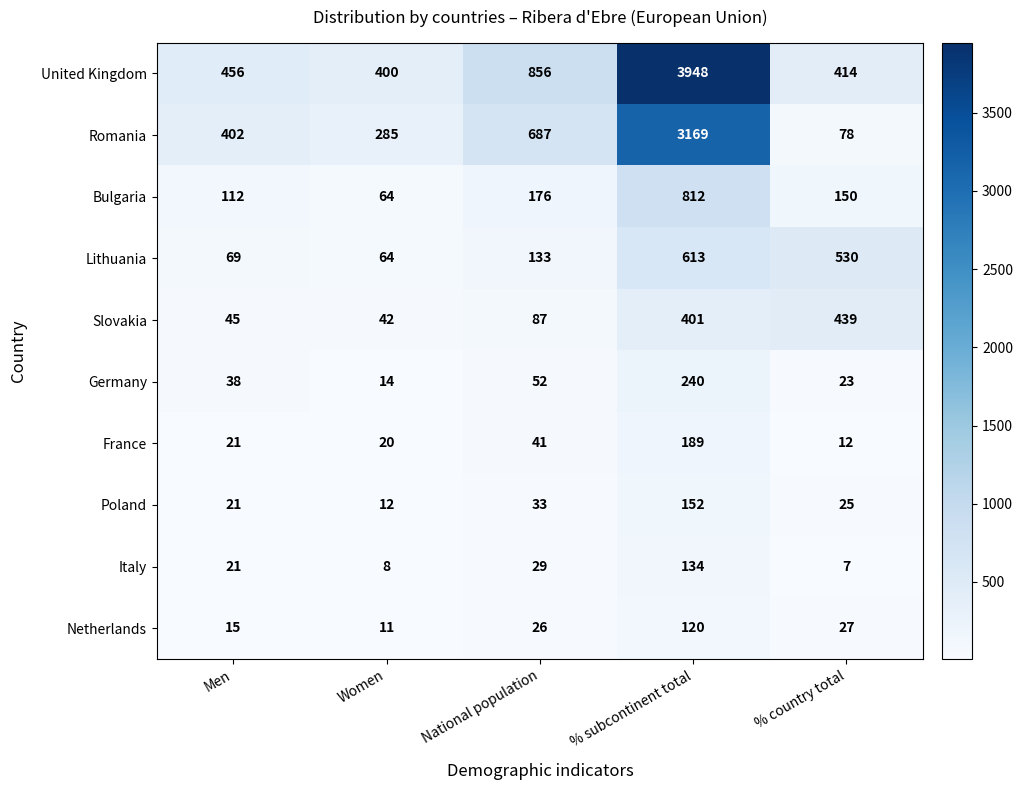

What is the spread (max minus min) of values at % country total?

523